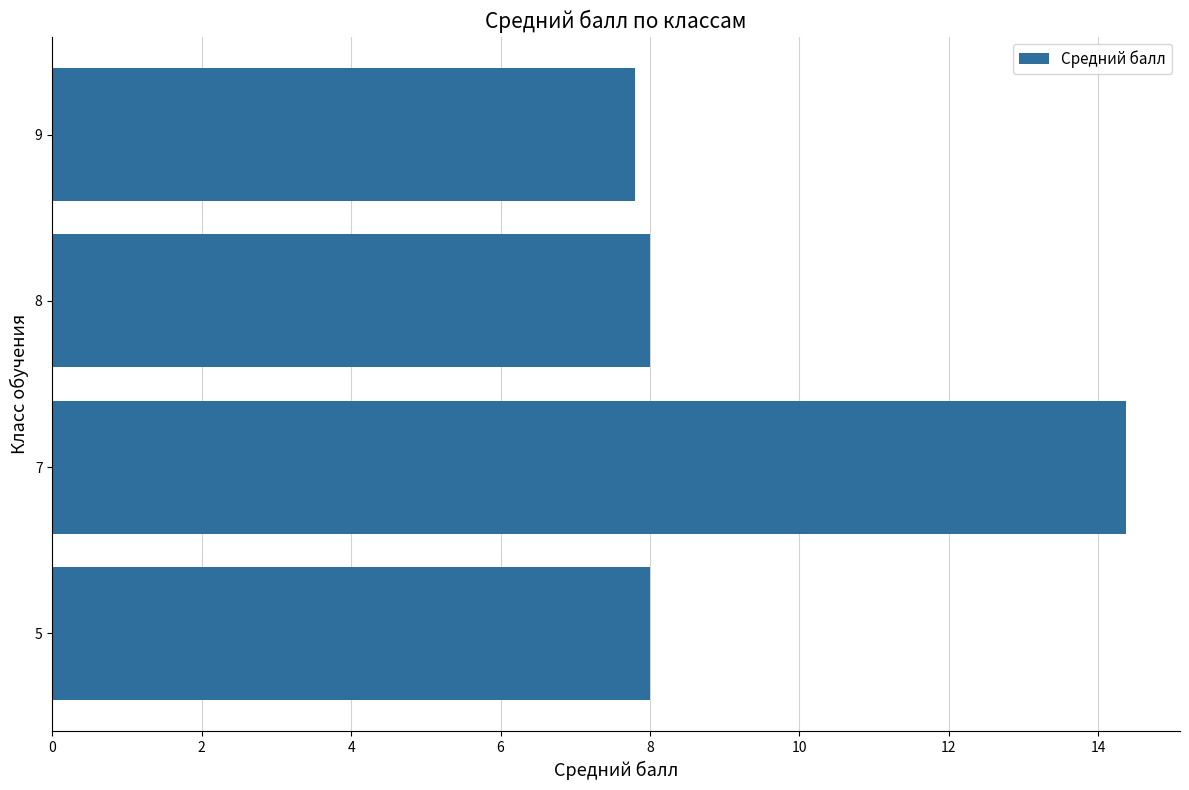

Are the bars grouped side by side (vs. stacked)?

No